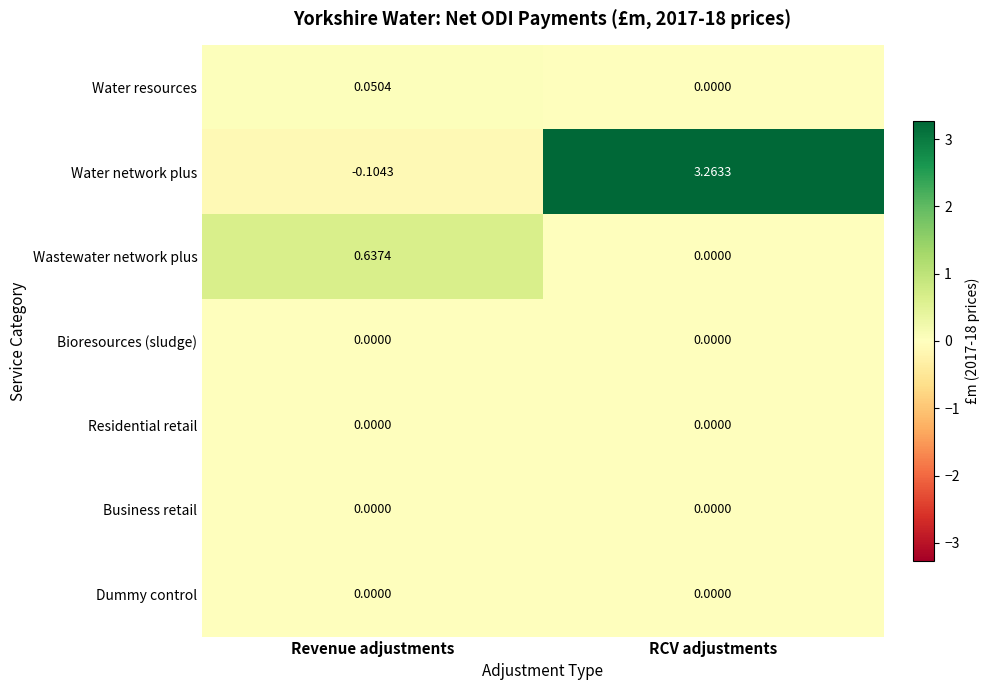

How many data points in Wastewater network plus are above 0?

1